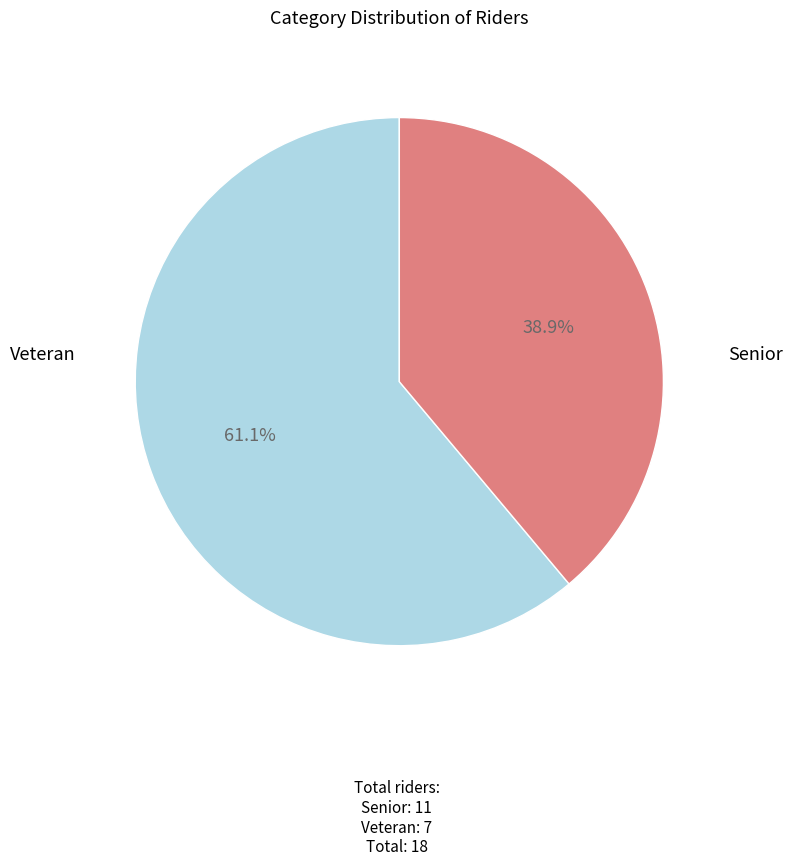

Is there any slice that represents more than half of the pie?

Yes